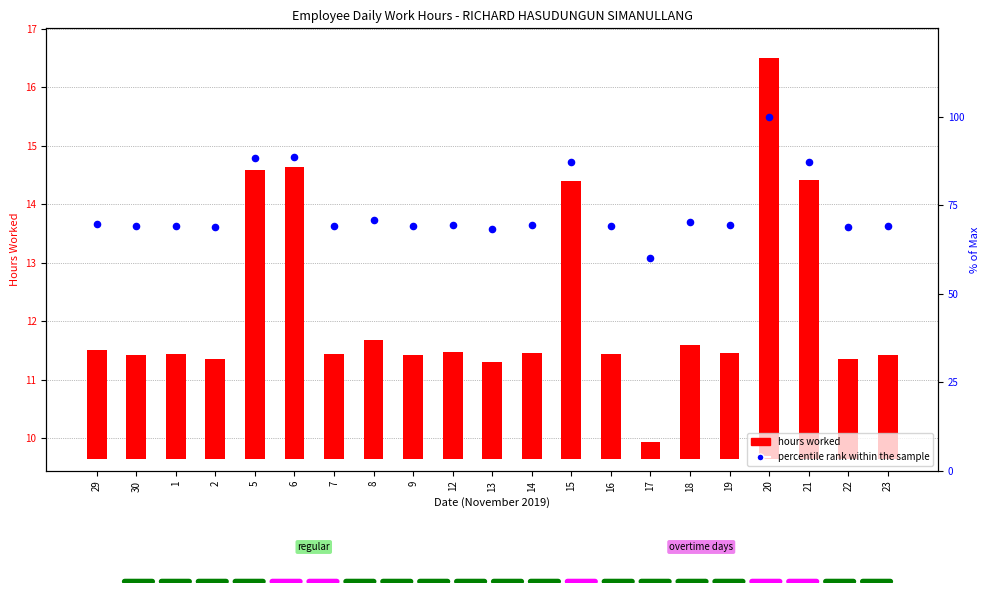

What are all the series names shown in the legend?

hours worked, percentile rank within the sample